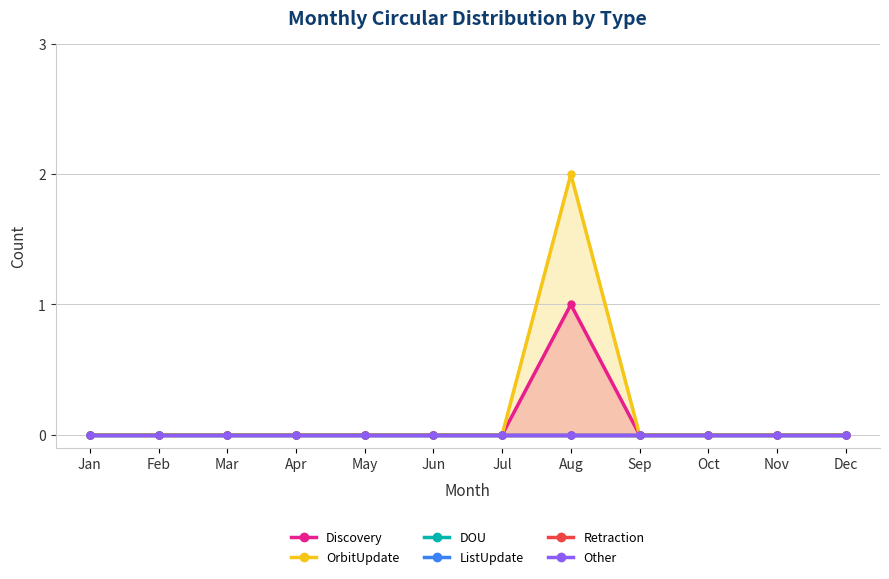

Reading left to right, transcribe all the data shown in this chart.

Discovery: Jan=0	Feb=0	Mar=0	Apr=0	May=0	Jun=0	Jul=0	Aug=1	Sep=0	Oct=0	Nov=0	Dec=0
OrbitUpdate: Jan=0	Feb=0	Mar=0	Apr=0	May=0	Jun=0	Jul=0	Aug=2	Sep=0	Oct=0	Nov=0	Dec=0
DOU: Jan=0	Feb=0	Mar=0	Apr=0	May=0	Jun=0	Jul=0	Aug=0	Sep=0	Oct=0	Nov=0	Dec=0
ListUpdate: Jan=0	Feb=0	Mar=0	Apr=0	May=0	Jun=0	Jul=0	Aug=0	Sep=0	Oct=0	Nov=0	Dec=0
Retraction: Jan=0	Feb=0	Mar=0	Apr=0	May=0	Jun=0	Jul=0	Aug=0	Sep=0	Oct=0	Nov=0	Dec=0
Other: Jan=0	Feb=0	Mar=0	Apr=0	May=0	Jun=0	Jul=0	Aug=0	Sep=0	Oct=0	Nov=0	Dec=0